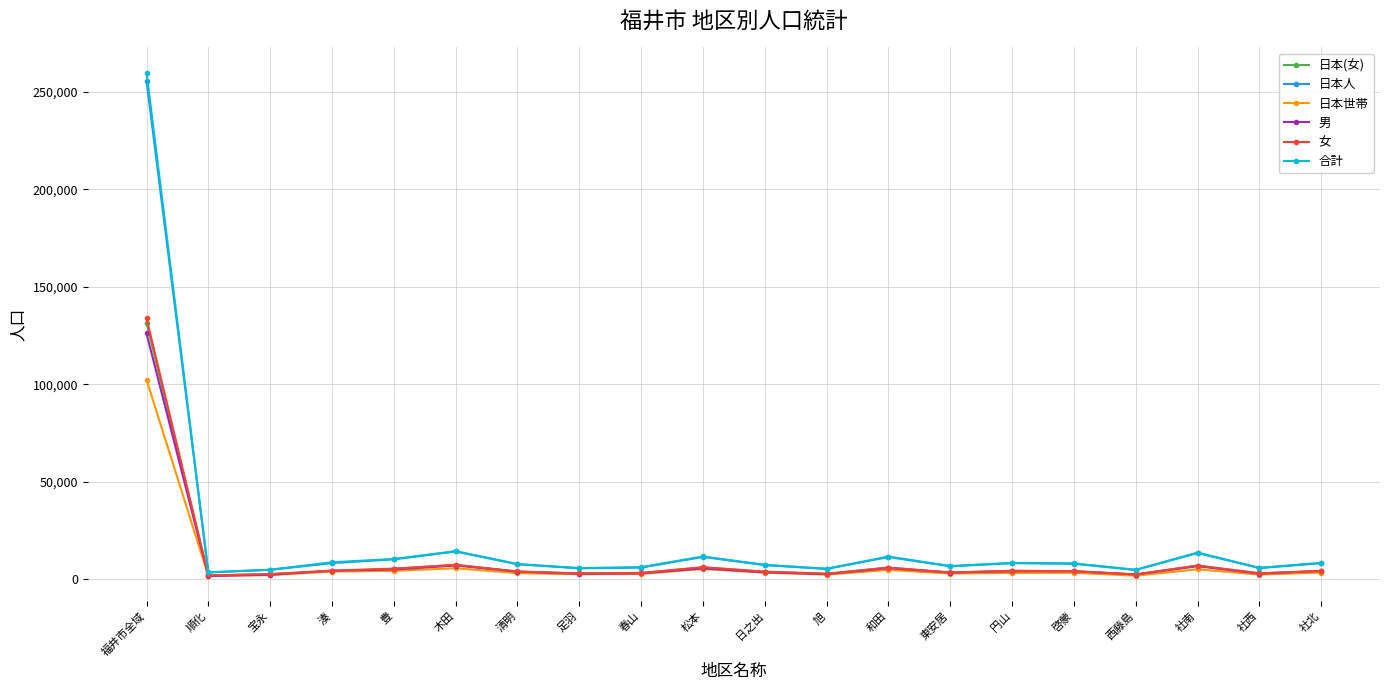

At which category is the sum across all series the highest?

福井市全域